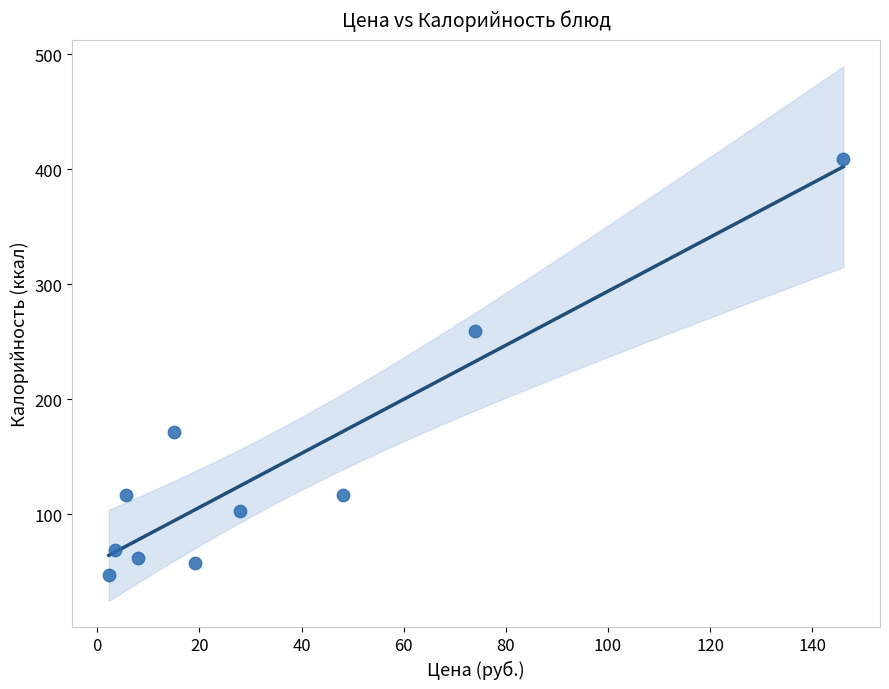

What is the average X value?

35.0